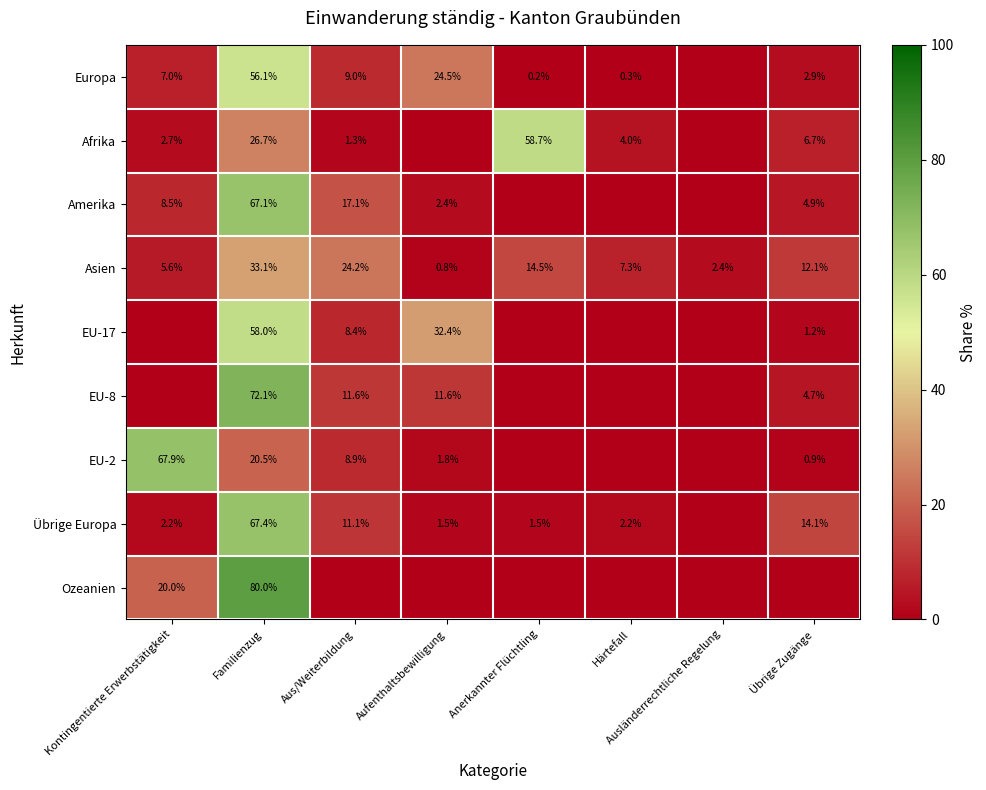

What is the sum of the Europa values at Anerkannter Flüchtling and Familienzug?

56.3